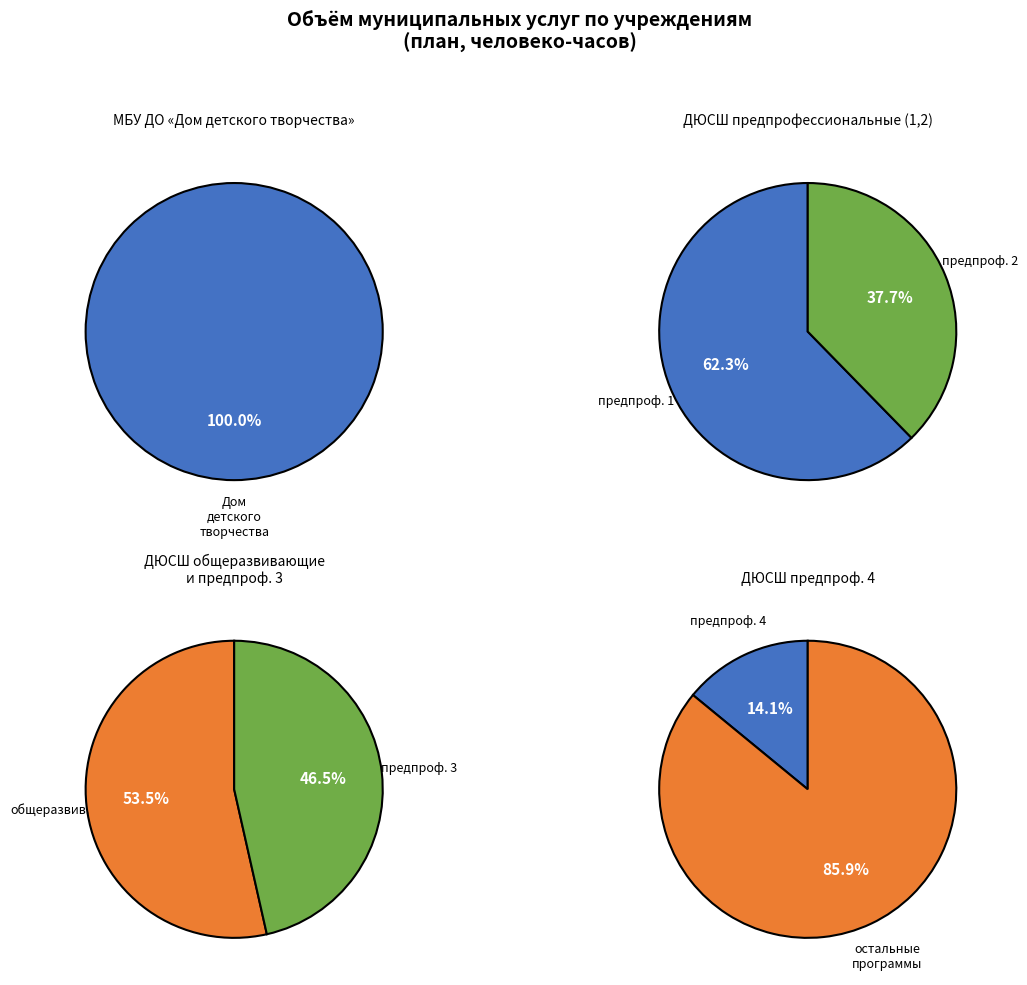

Between 0 and 1, which is larger?

1